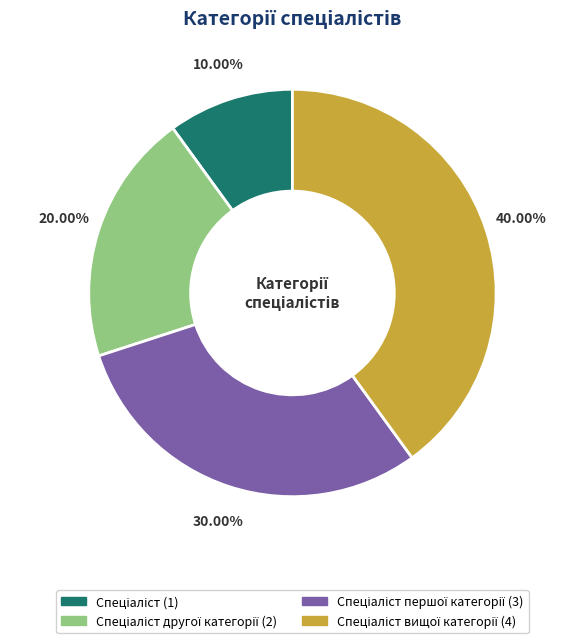

How many slices are in this pie chart?

4